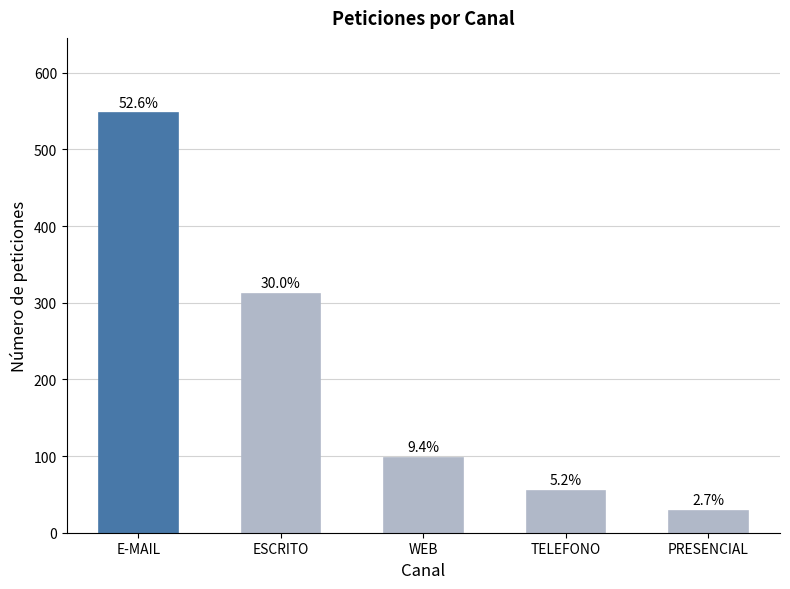

Does the chart contain any negative values?

No